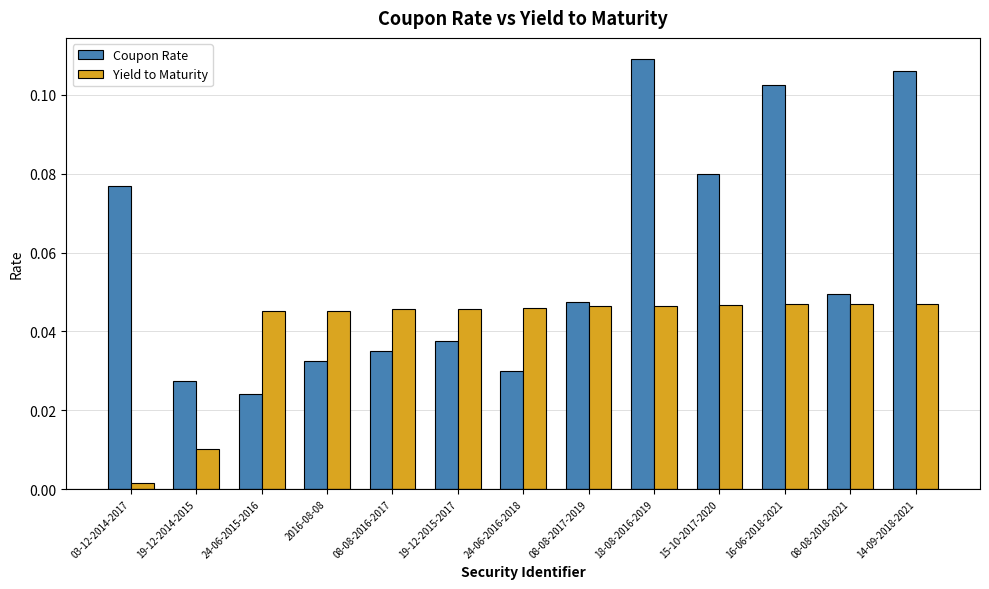

At which category is the sum across all series the highest?

18-08-2016-2019